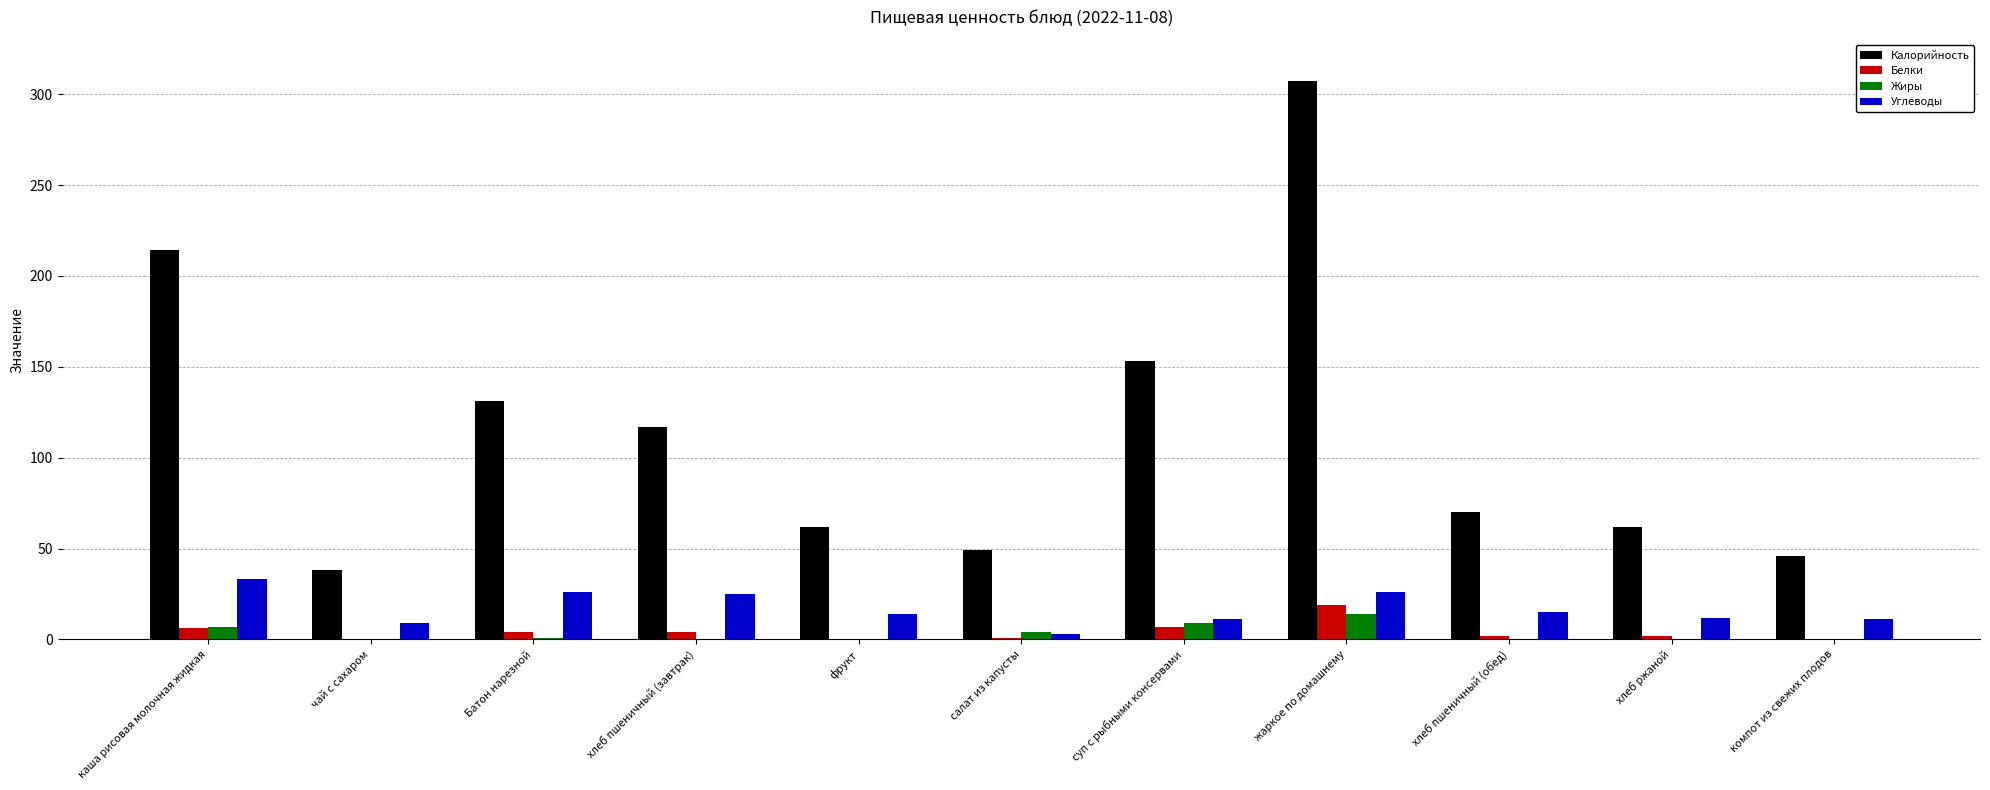

True or false: Калорийность has a value of 161 at жаркое по домашнему.

False